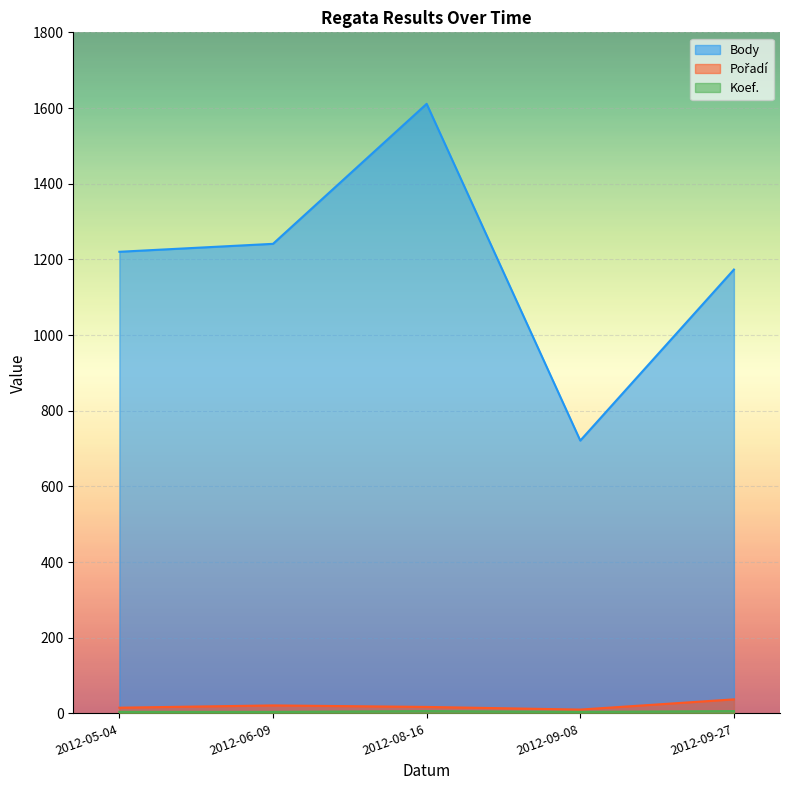

At which category is the sum across all series the highest?

2012-08-16